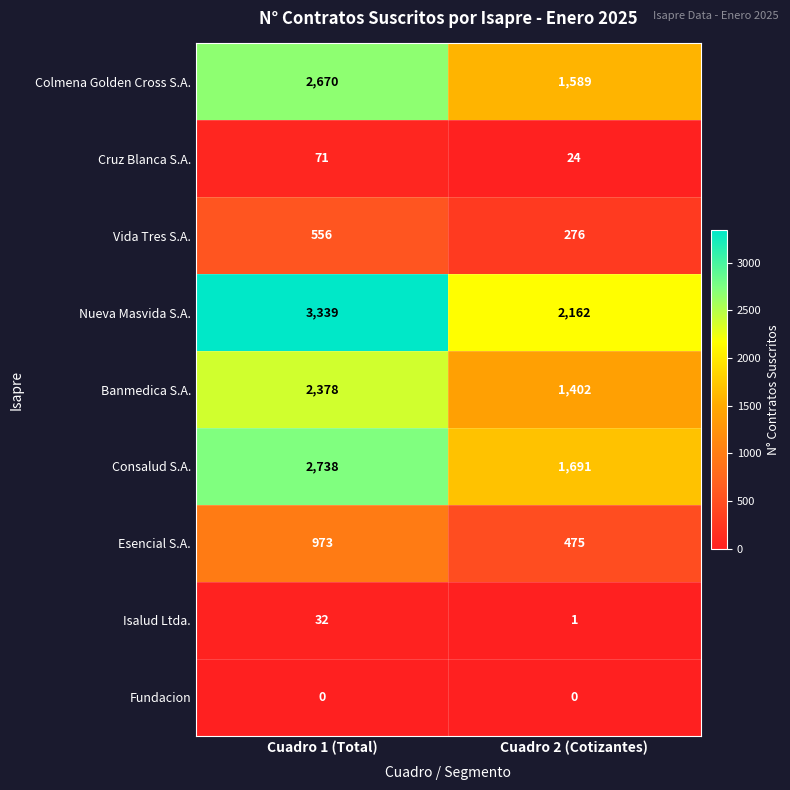

Reading left to right, transcribe all the data shown in this chart.

Colmena Golden Cross S.A.: 2670	1589
Cruz Blanca S.A.: 71	24
Vida Tres S.A.: 556	276
Nueva Masvida S.A.: 3339	2162
Banmedica S.A.: 2378	1402
Consalud S.A.: 2738	1691
Esencial S.A.: 973	475
Isalud Ltda.: 32	1
Fundacion: 0	0